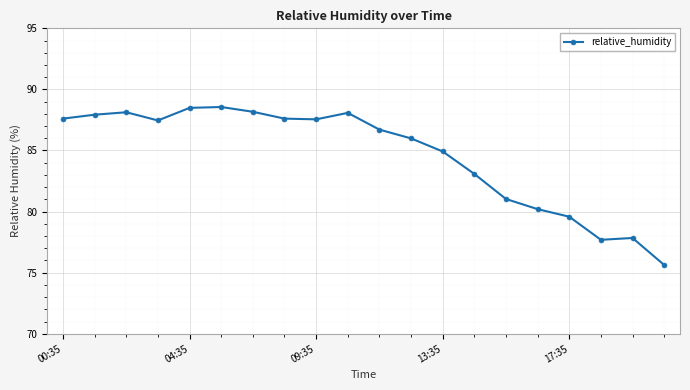

What is the maximum value shown in the chart?

88.6